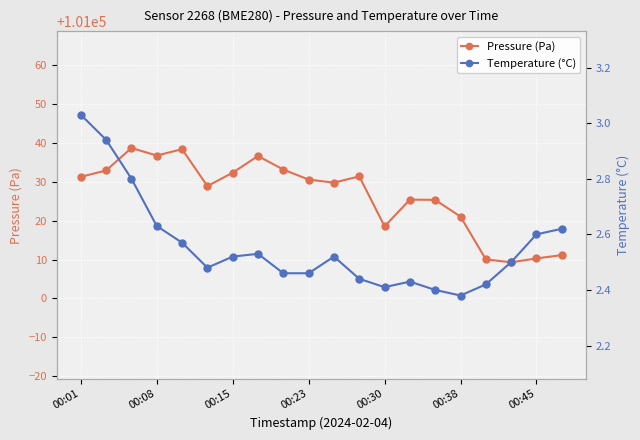

Reading left to right, transcribe all the data shown in this chart.

Pressure (Pa): 101031.3	101032.9	101038.7	101036.8	101038.4	101028.9	101032.3	101036.6	101033.1	101030.6	101029.8	101031.4	101018.5	101025.4	101025.3	101021.0	101010.0	101009.3	101010.3	101011.1
Temperature (°C): 3.0	2.9	2.8	2.6	2.6	2.5	2.5	2.5	2.5	2.5	2.5	2.4	2.4	2.4	2.4	2.4	2.4	2.5	2.6	2.6